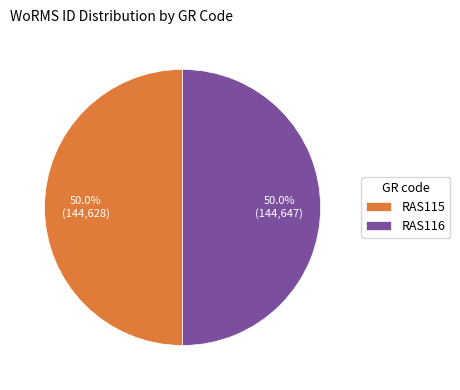

To the nearest percent, what percentage of the pie is RAS115?

50%